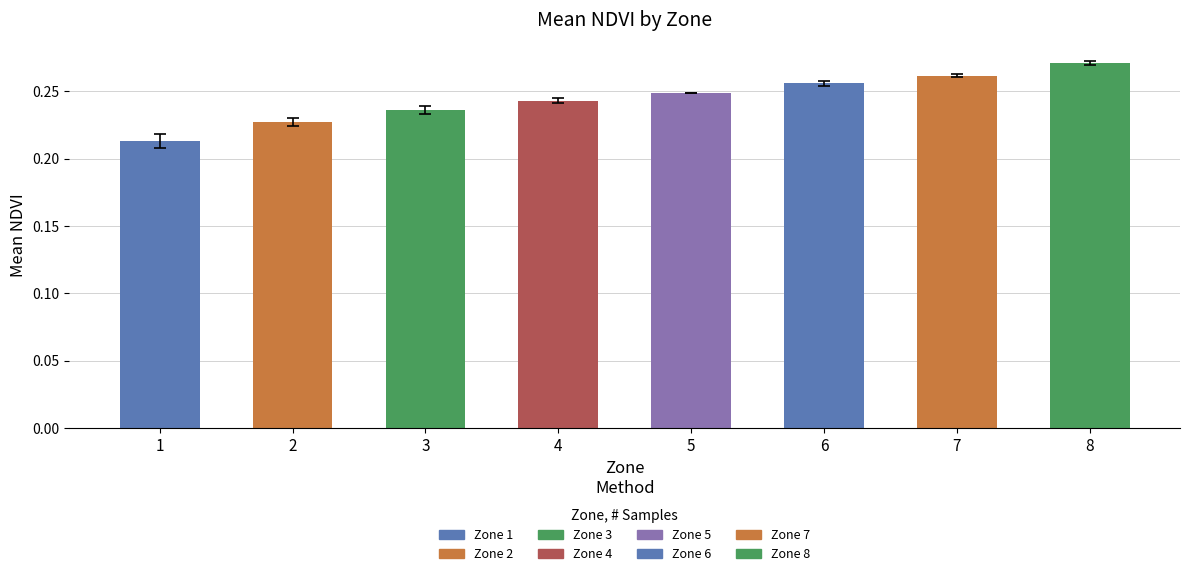

Rank the categories by value from highest to lowest.

8, 7, 6, 5, 4, 3, 2, 1